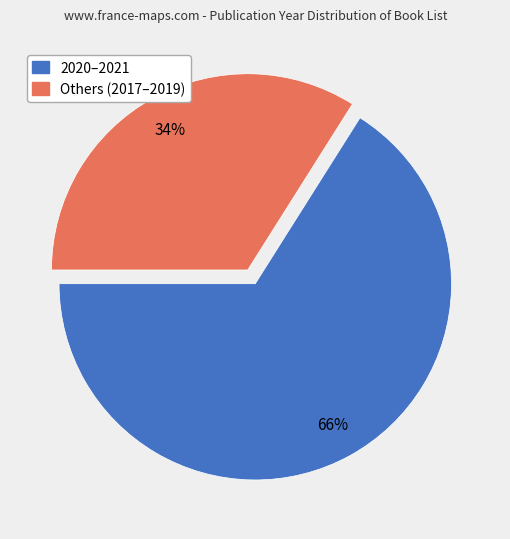

Which slice is the largest?

2020–2021